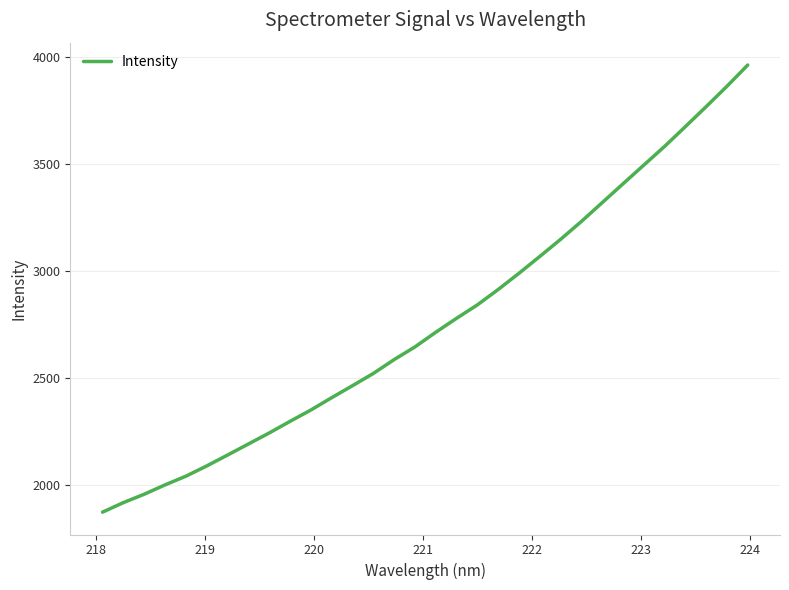

What is the minimum value shown in the chart?

1874.3